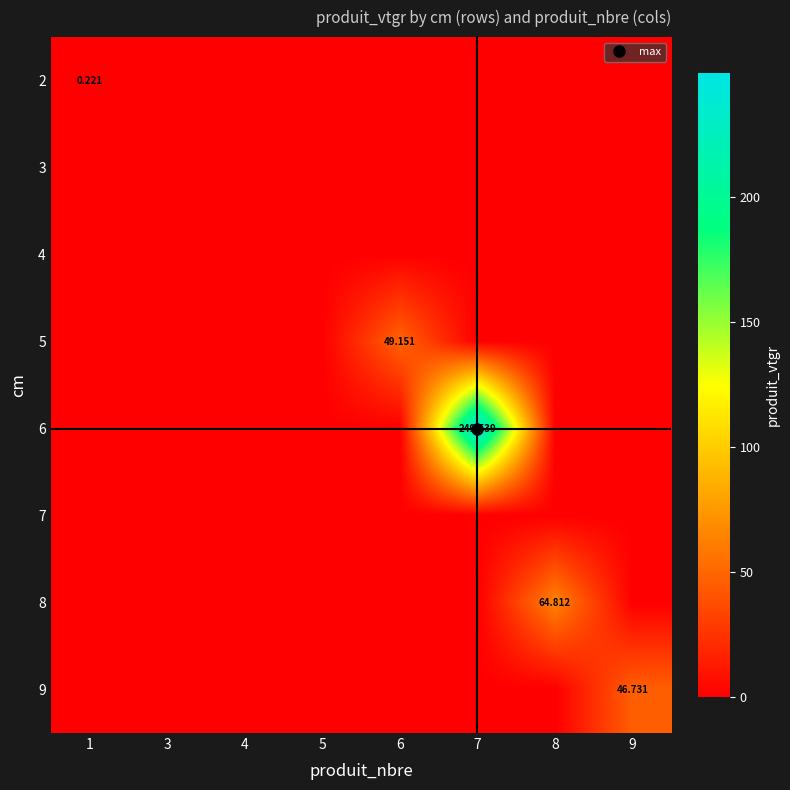

Rank the series by their maximum value, from lowest to highest.

3, 4, 7, 2, 9, 5, 8, 6